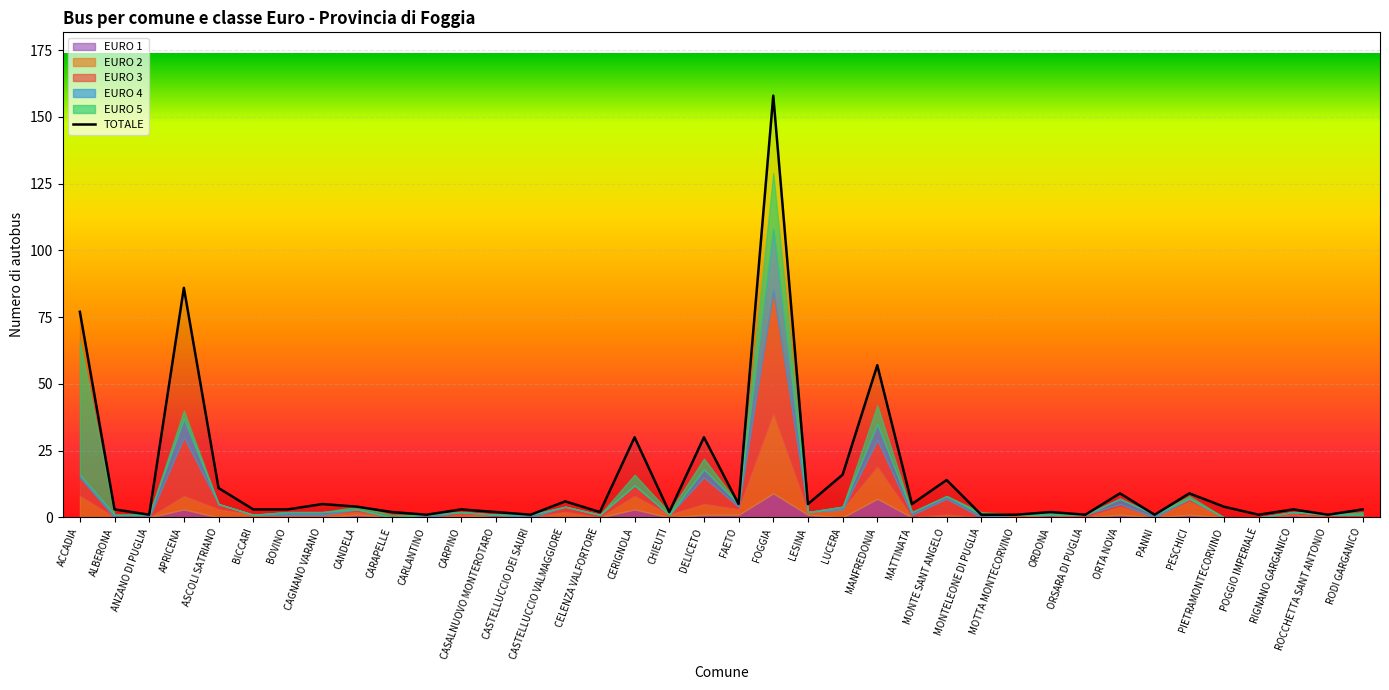

How many lines are shown in the chart?

1